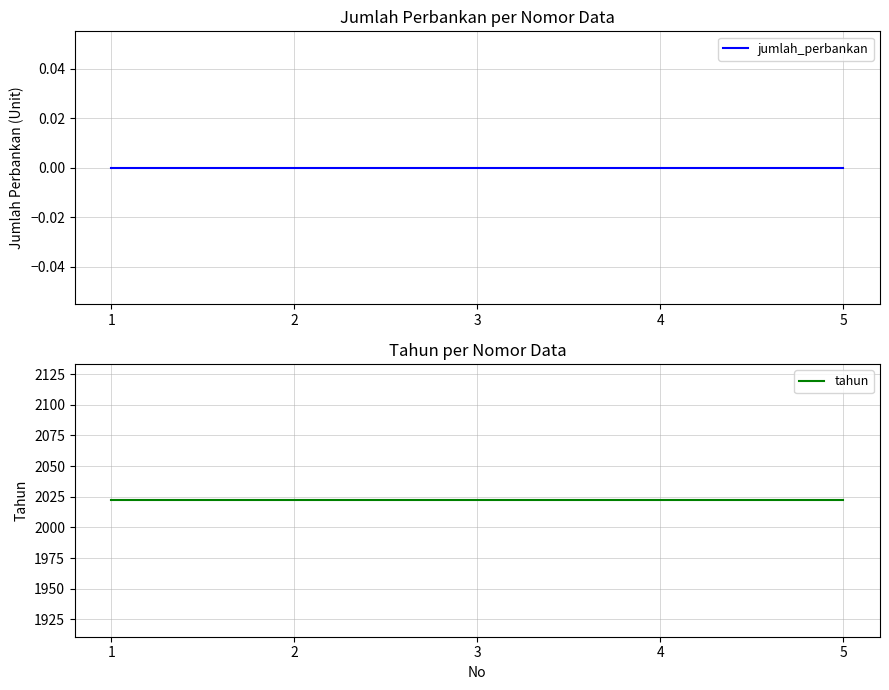

True or false: jumlah_perbankan and tahun cross at least once.

False